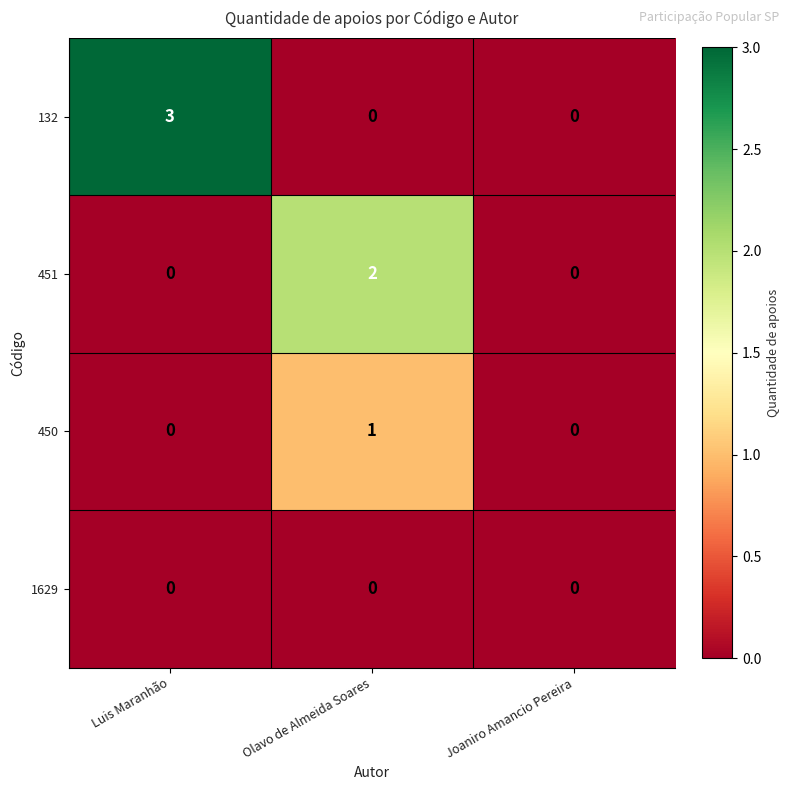

How many data points does each series have?

3